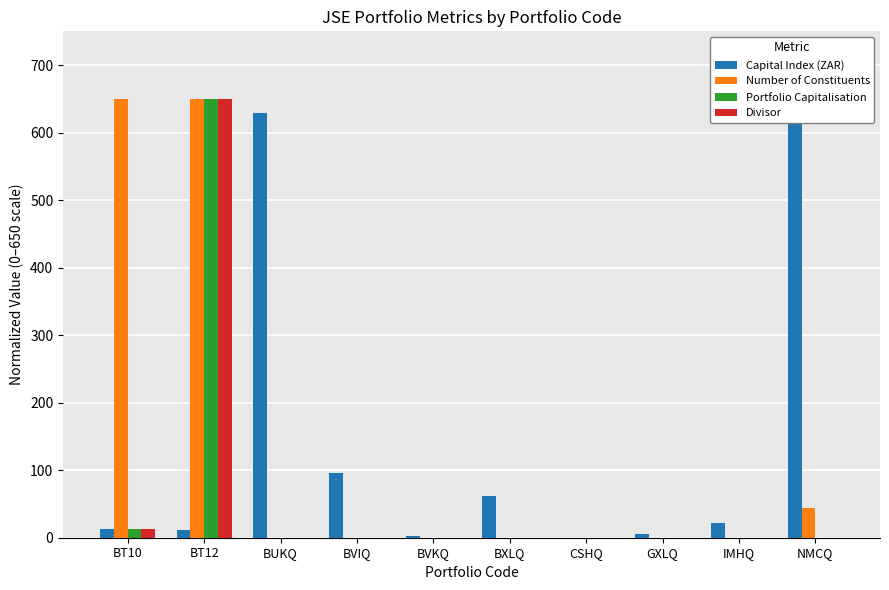

At which category is the sum across all series the highest?

BT12